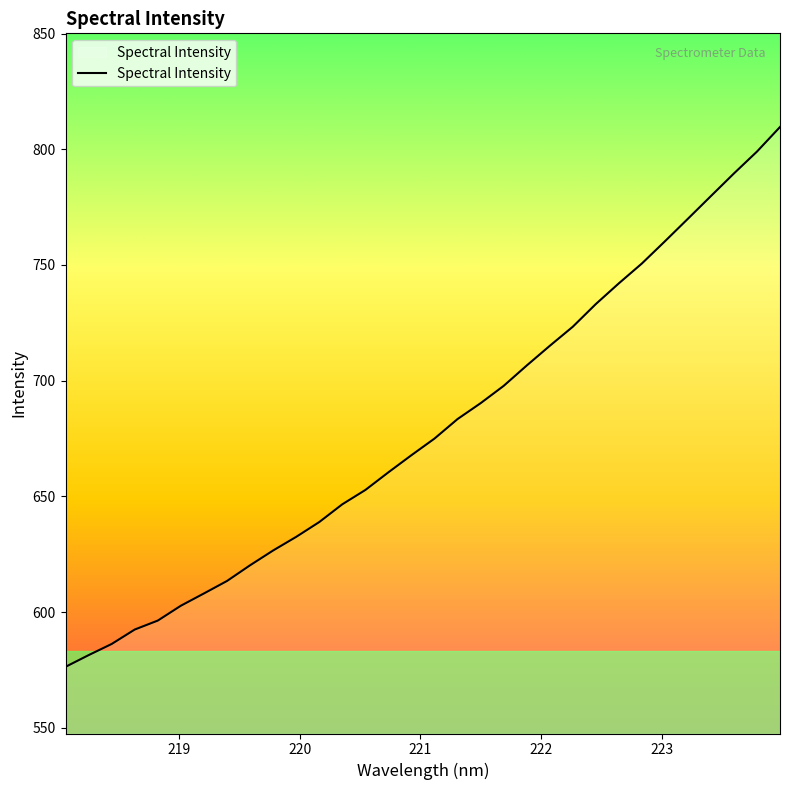

What is the difference between the maximum and minimum values?

233.3